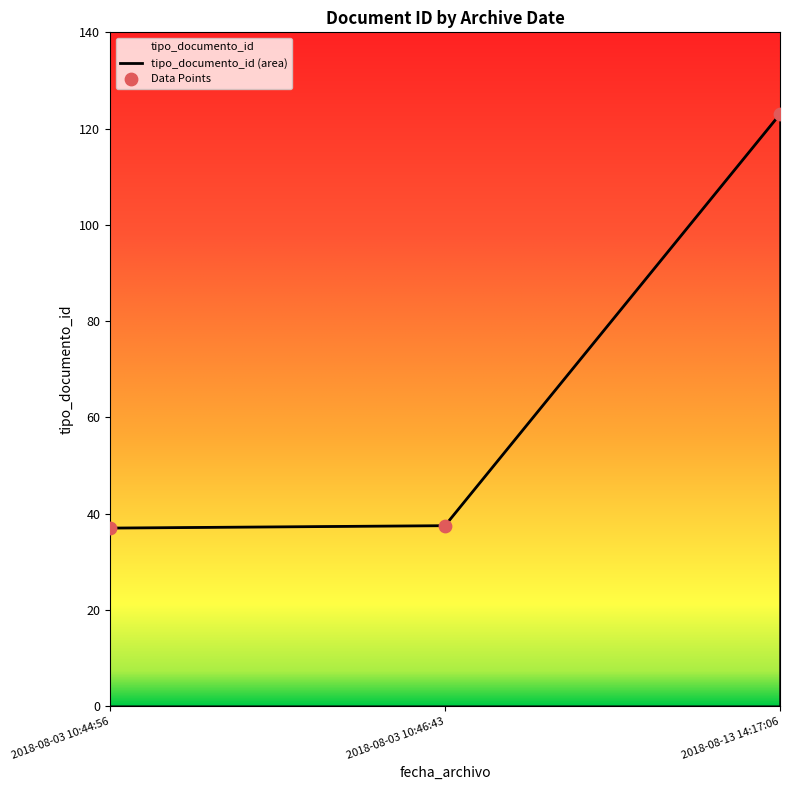

What is the change in value from 2018-08-03 10:46:43 to 2018-08-13 14:17:06?

+87